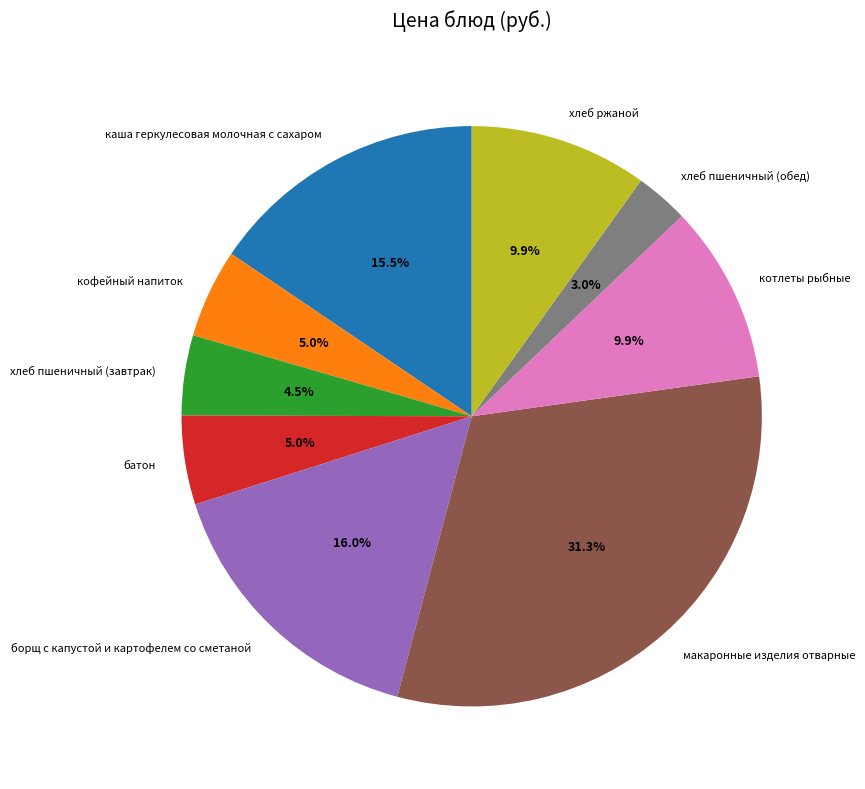

Does хлеб пшеничный (завтрак) represent more than half of the total?

No